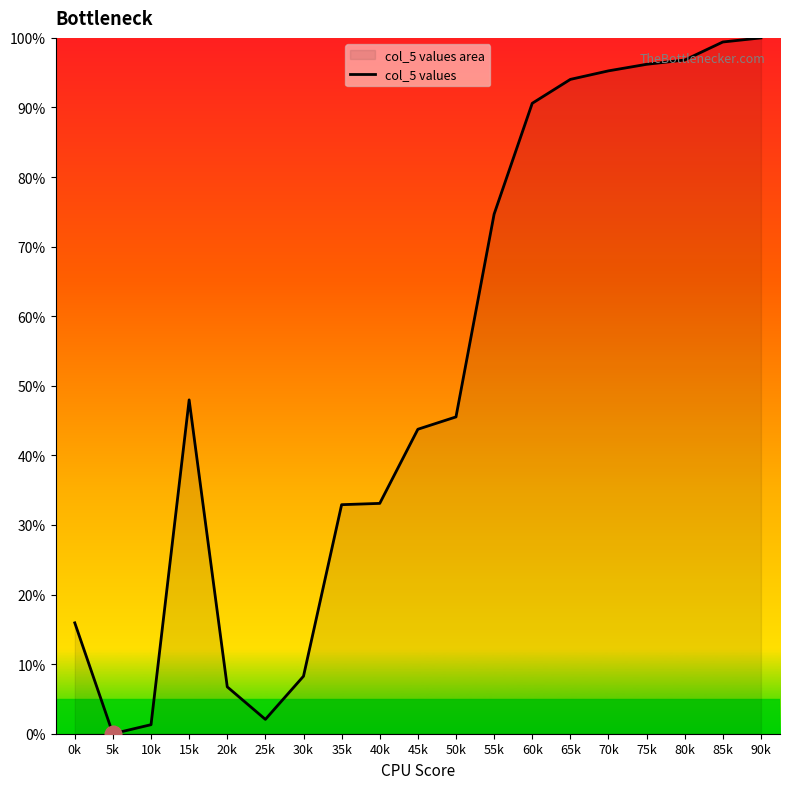

Reading right to left, what are all the values shown in this chart?

100.0	99.4	96.8	96.2	95.3	94.0	90.6	74.7	45.5	43.8	33.1	32.9	8.3	2.1	6.7	48.0	1.3	0.0	15.9